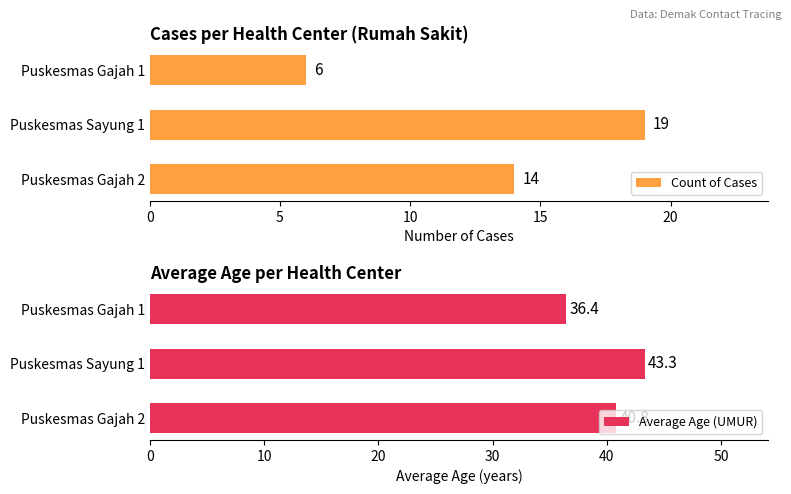

List the series in order of their overall mean, lowest first.

Count of Cases, Average Age (UMUR)